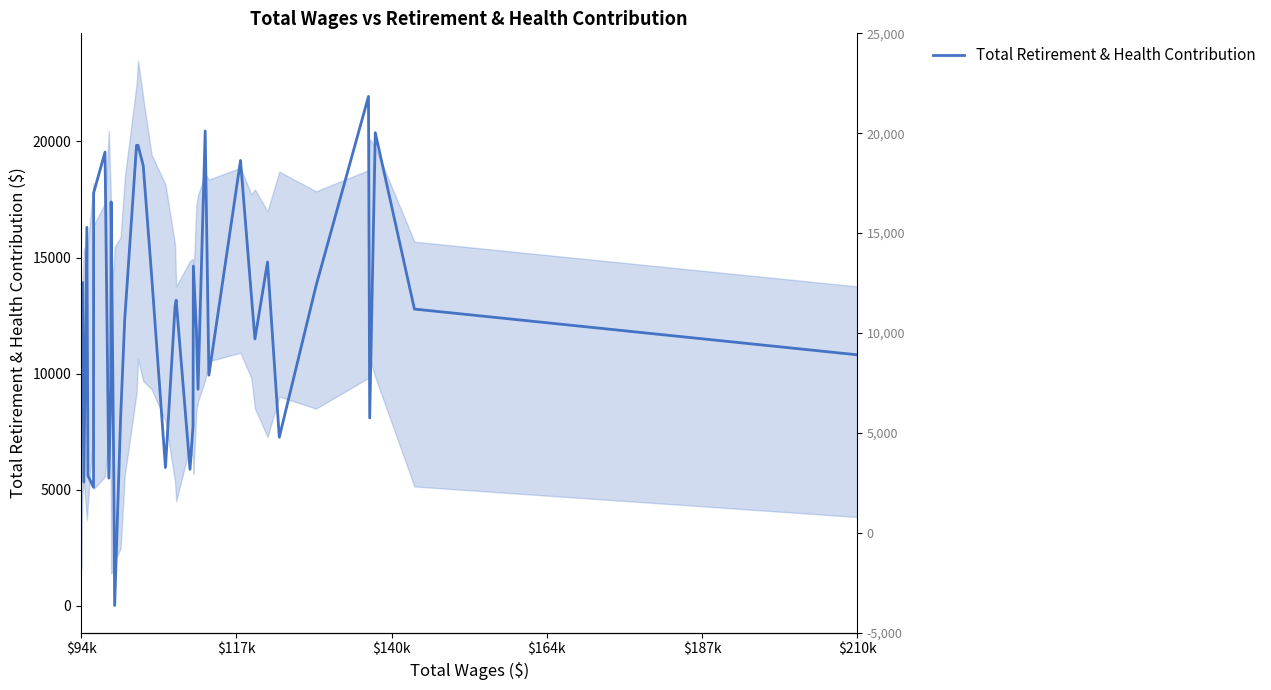

What position from the left is $164k?

4